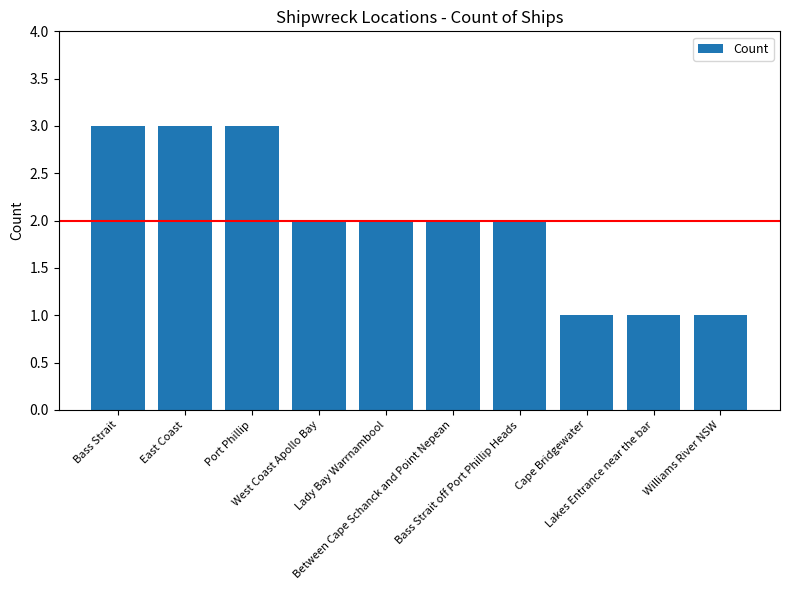

Approximately how many times larger is the value at East Coast compared to Port Phillip?

1.0